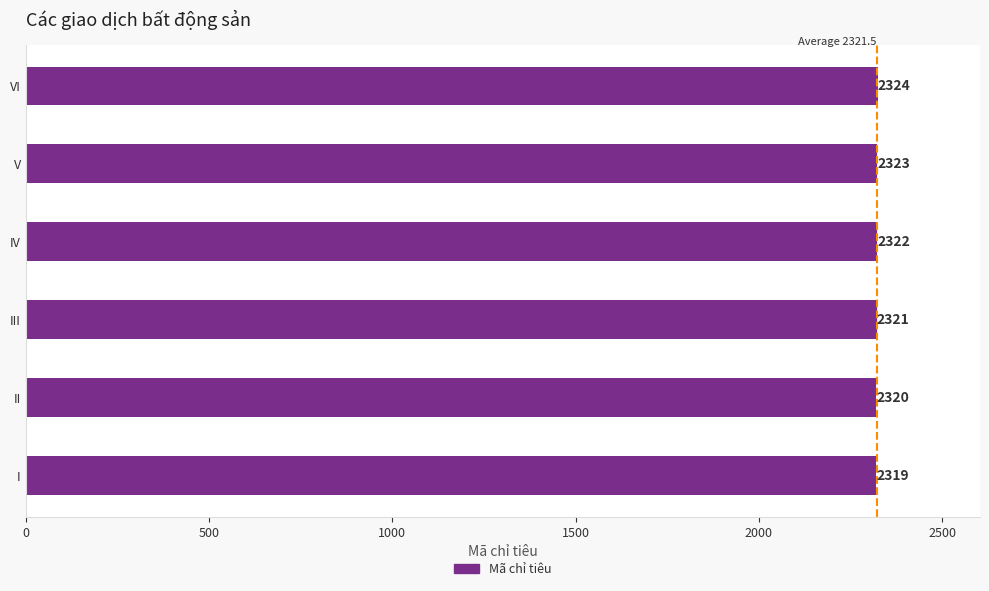

Reading bottom to top, list all the values displayed in this chart.

2319	2320	2321	2322	2323	2324